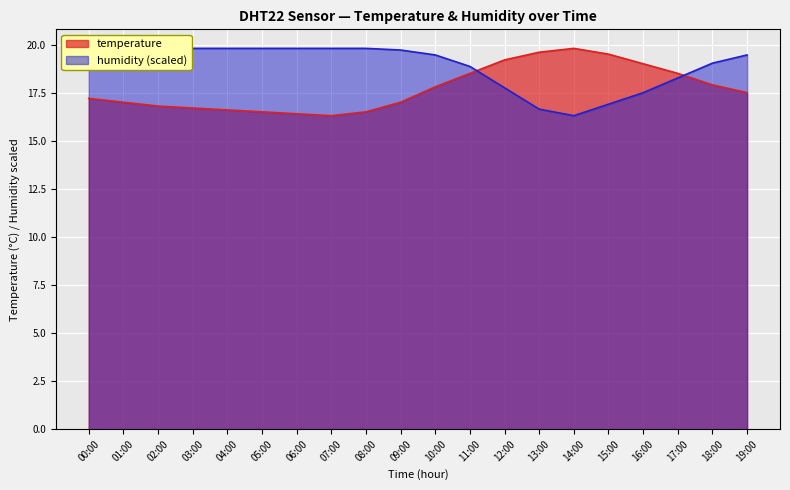

How many data points in temperature are above 17?

11